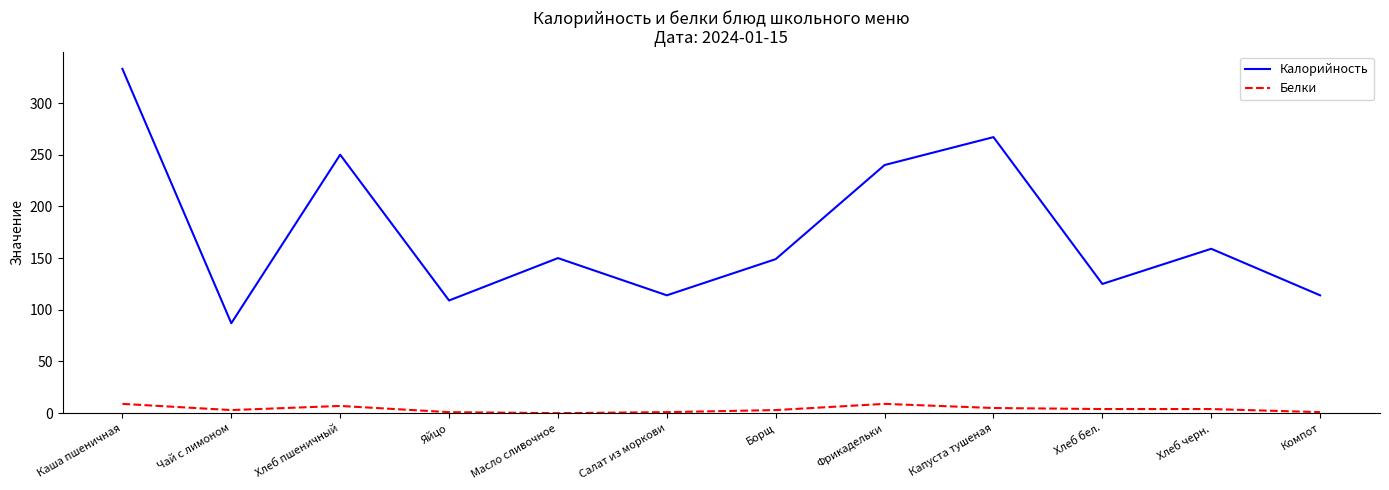

At which label does Белки first exceed 4?

Каша пшеничная